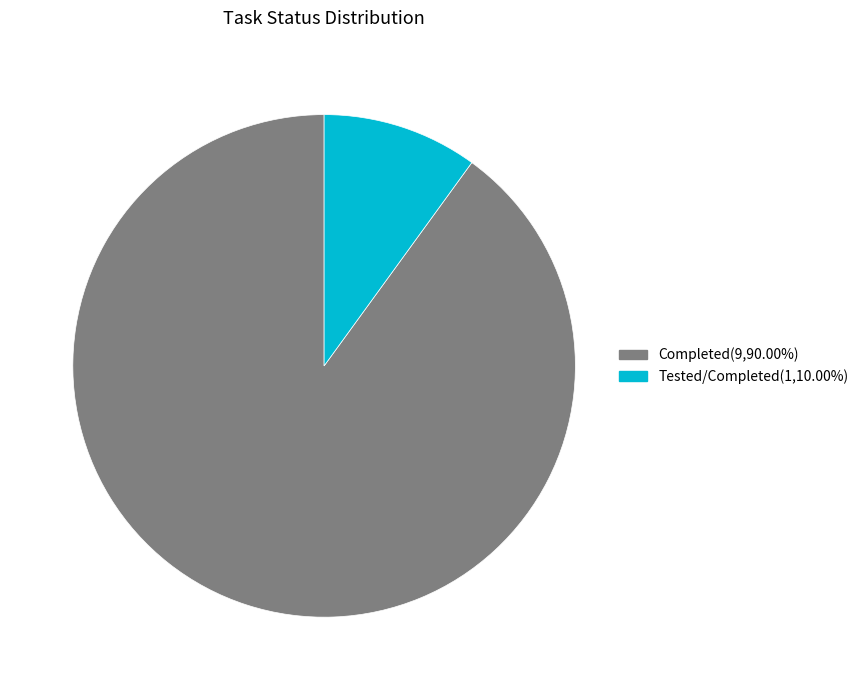

What is the largest slice in the pie chart?

Completed